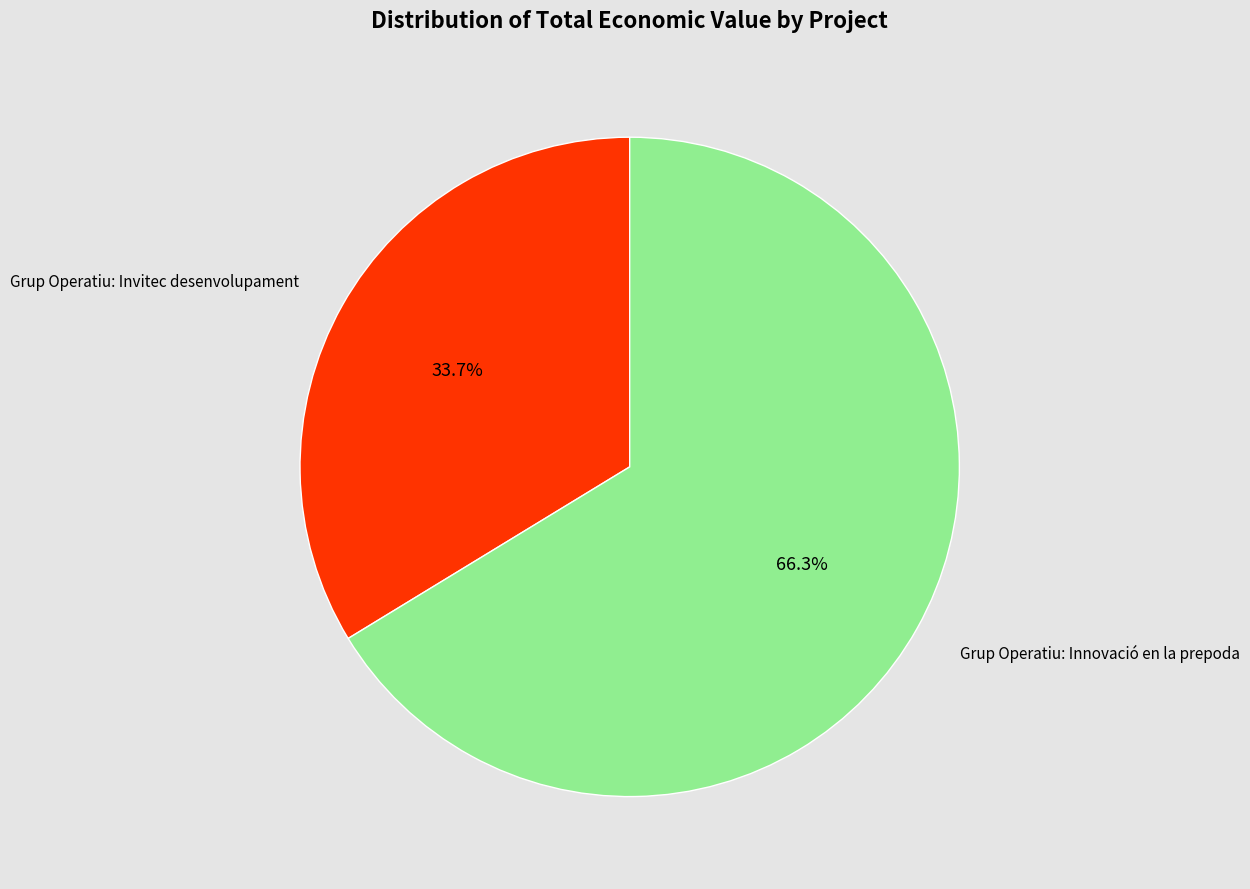

Is there any slice that represents more than half of the pie?

Yes